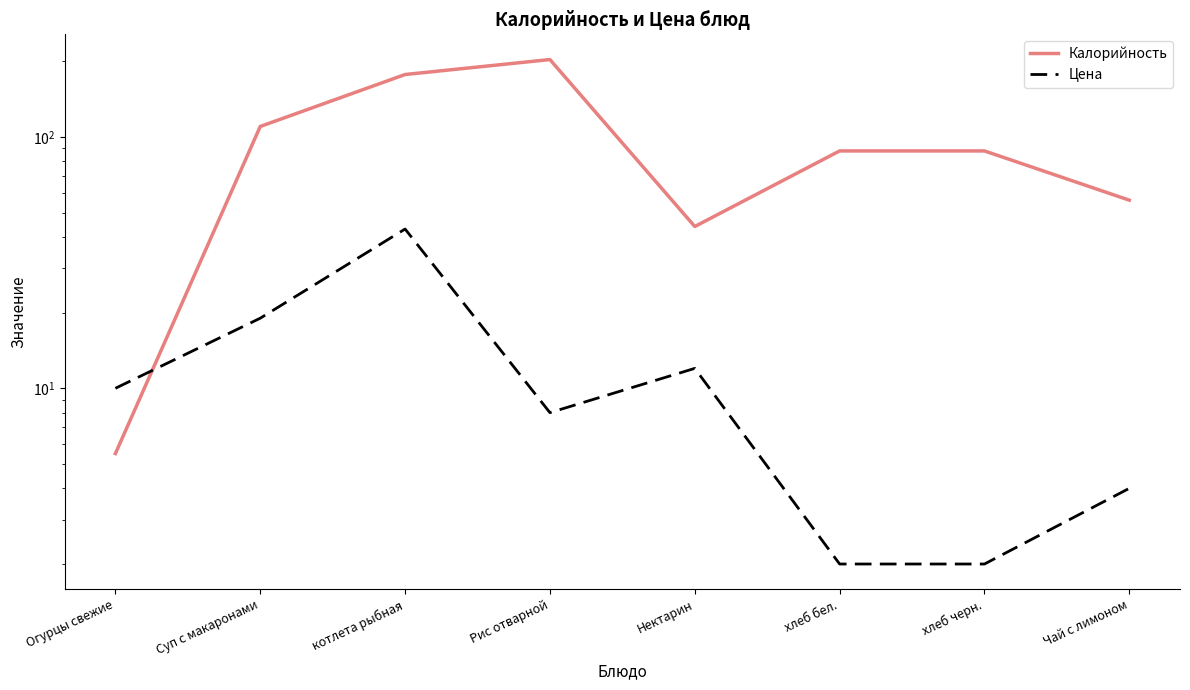

What is the sum of all Цена values?

100.0